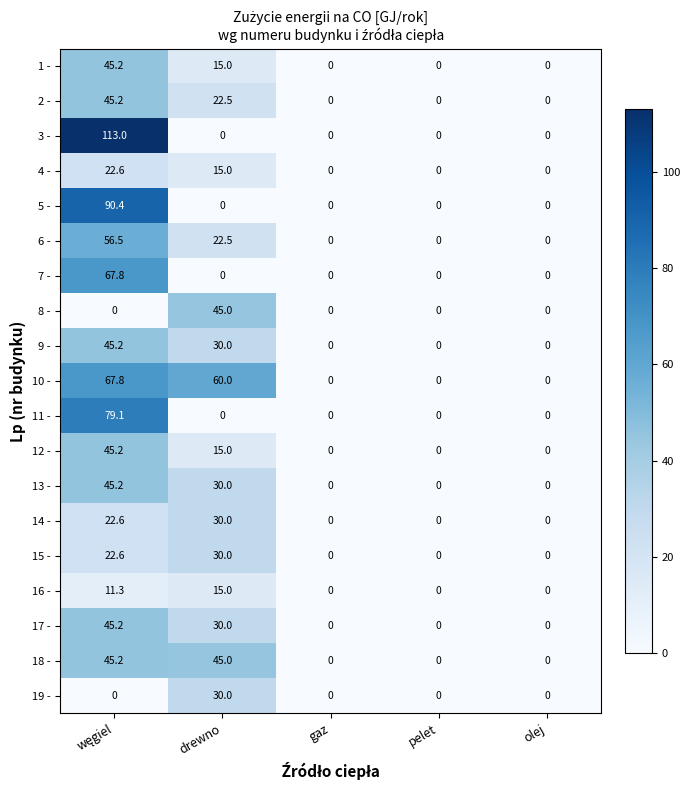

What is the approximate value of 15 - at drewno?

30.0